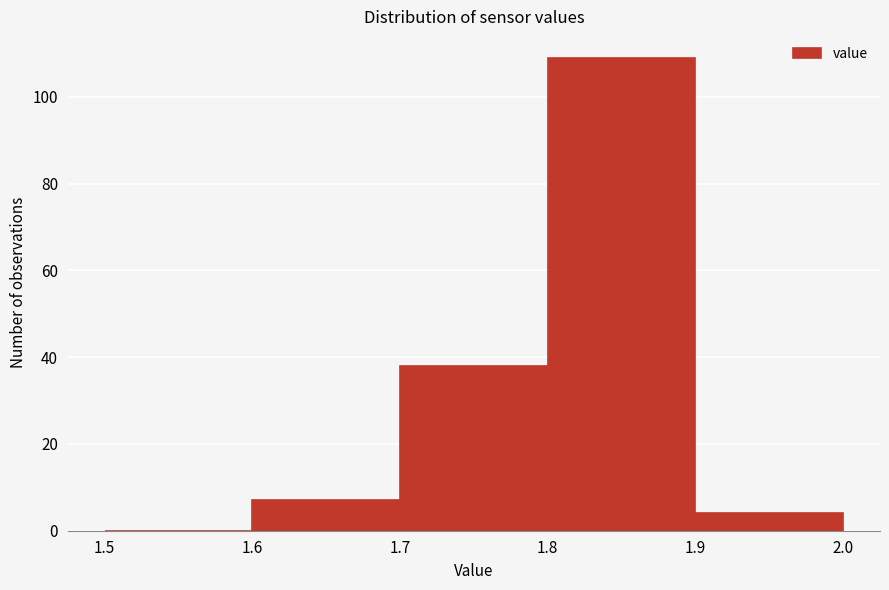

Which range on the x-axis has the tallest bar?

1.8 to 1.9